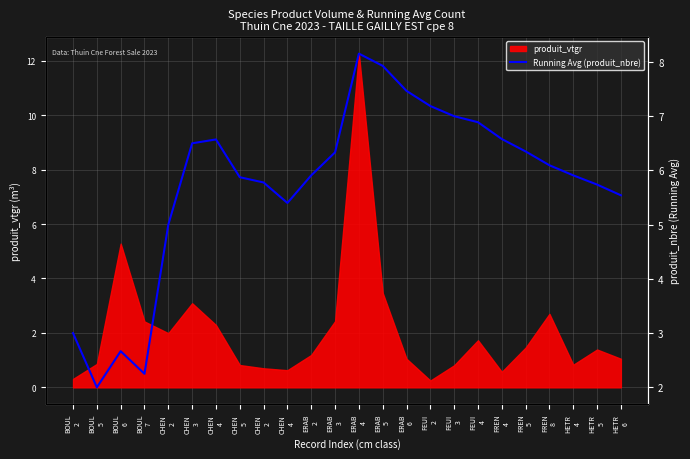

What is the smallest value displayed?

2.0